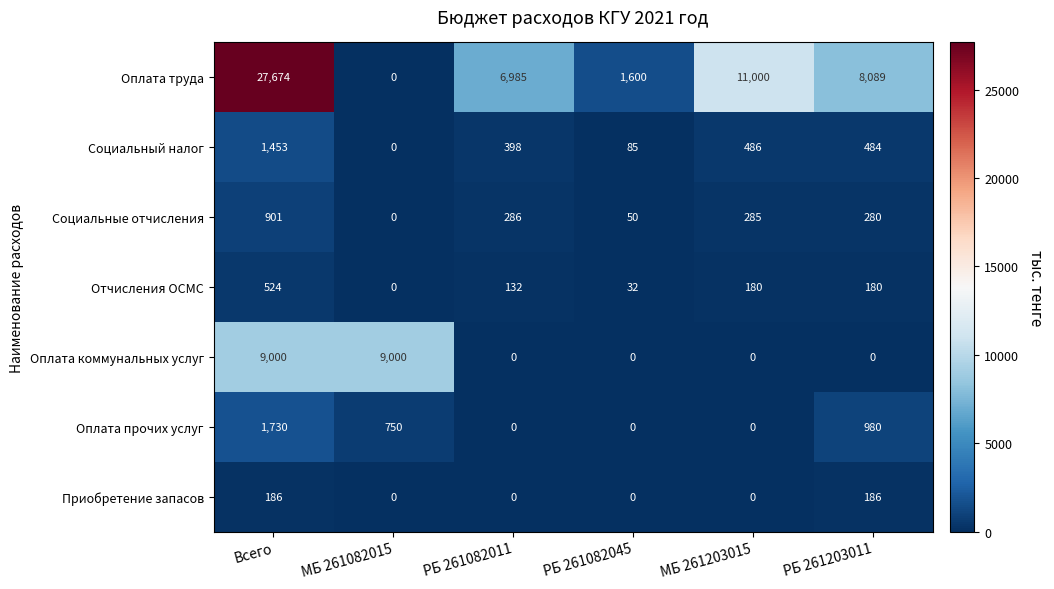

Which series has the largest range (max minus min)?

Оплата труда